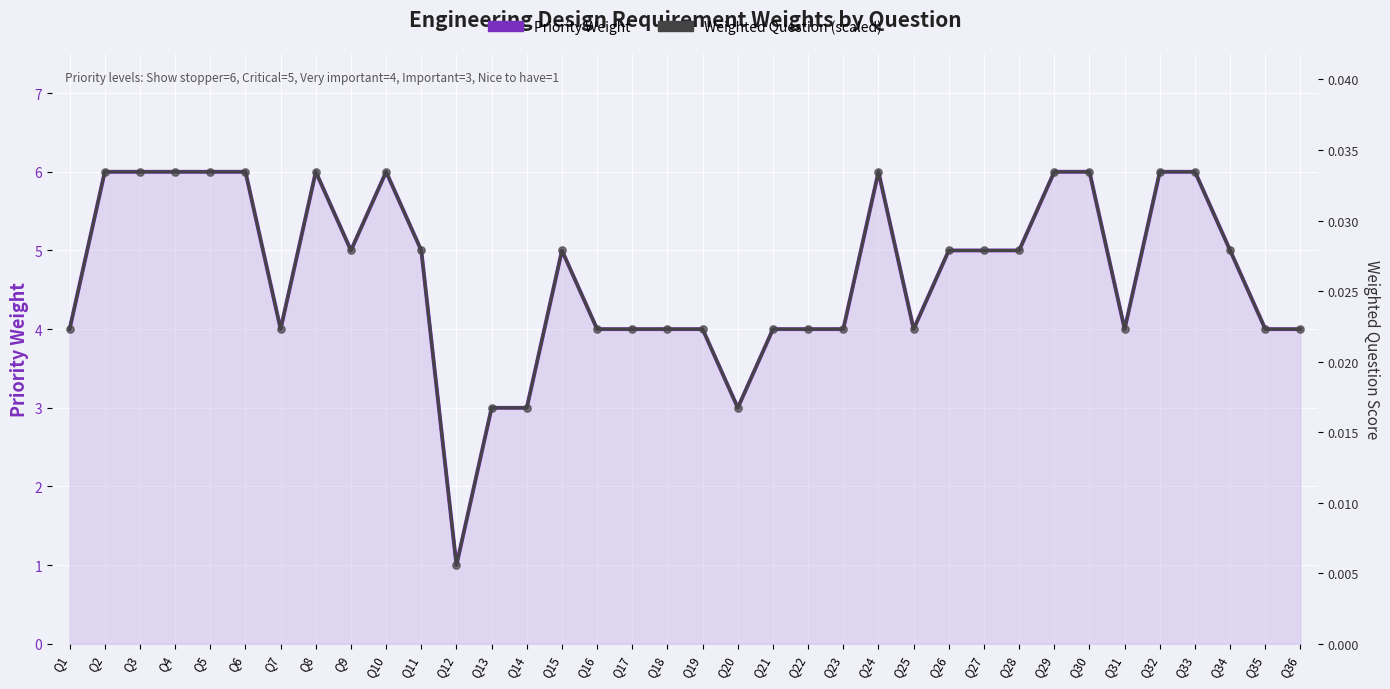

Which series contains the lowest Y value?

Priority Weight